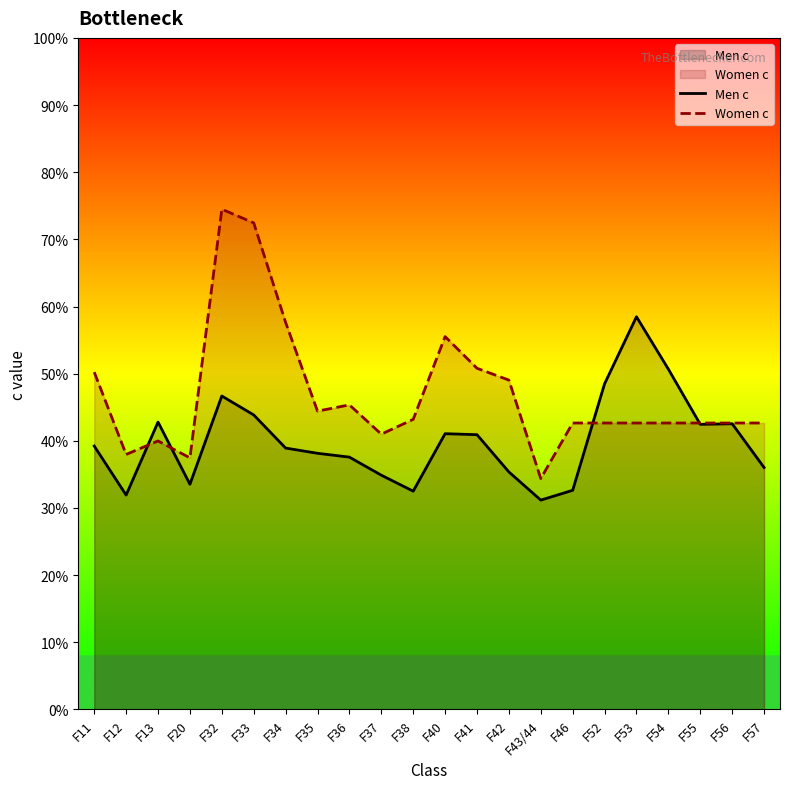

Count the number of data series in this chart.

2